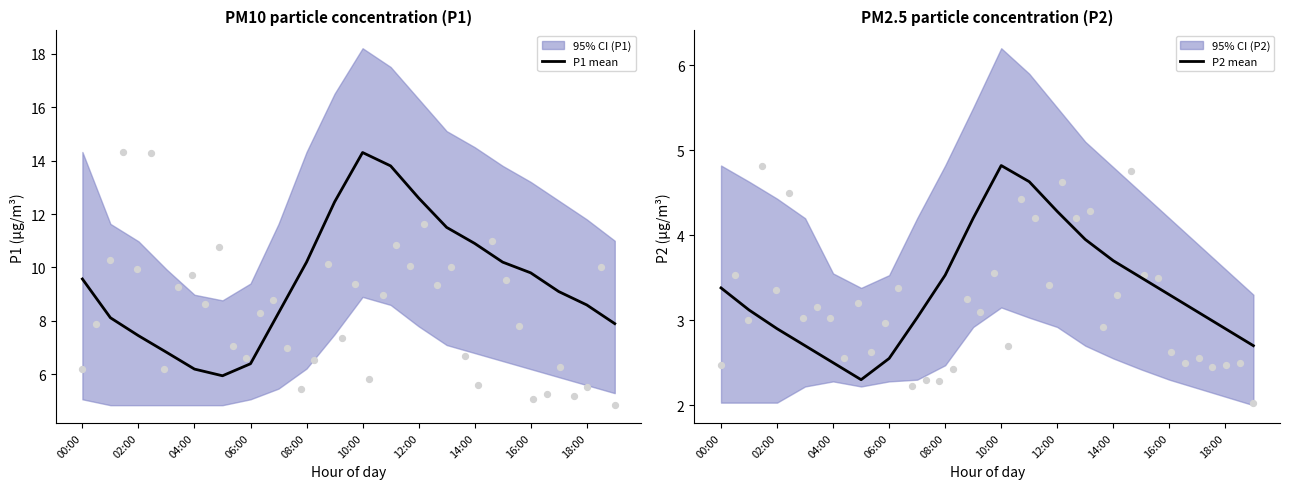

The P1 mean series shows 8.6 at 18:00. True or false?

True